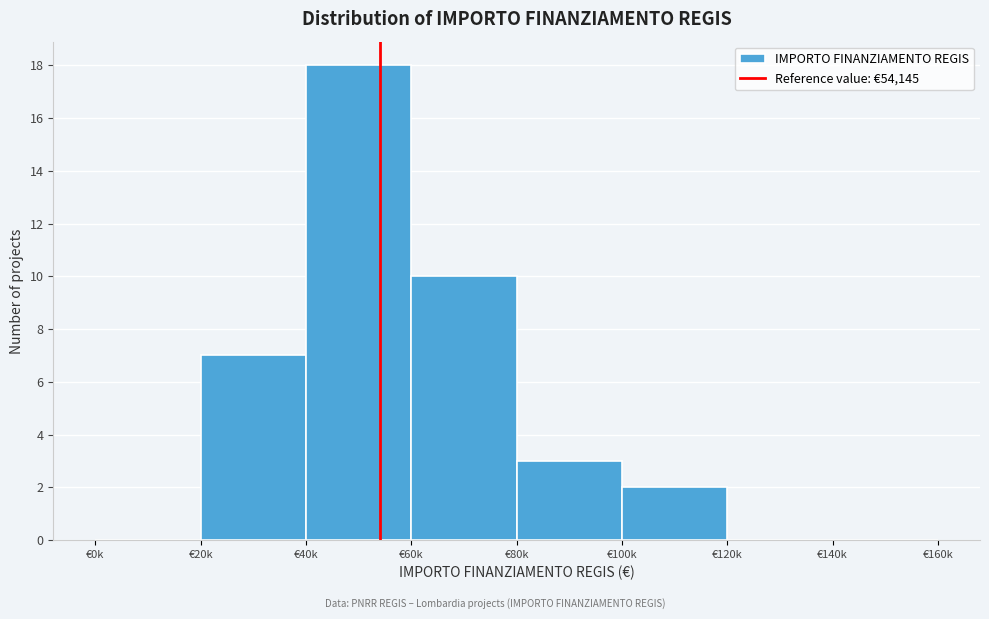

Reading left to right, extract all data points from this chart.

€0k=0	€20k=7	€40k=18	€60k=10	€80k=3	€100k=2	€120k=0	€140k=0